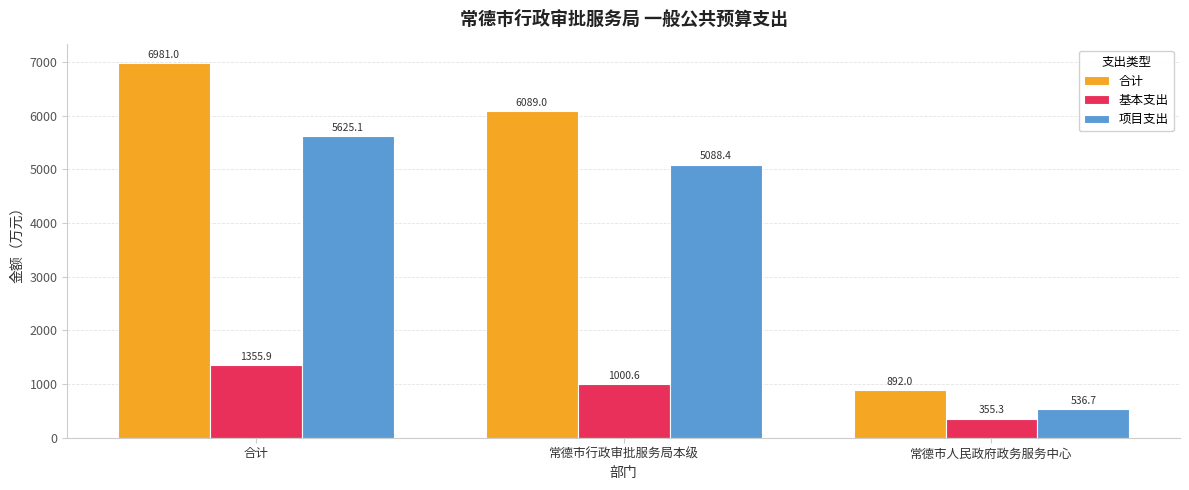

Reading left to right, list all the values displayed in this chart.

合计: 6981.0	6089.0	892.0
基本支出: 1355.9	1000.6	355.3
项目支出: 5625.1	5088.4	536.7